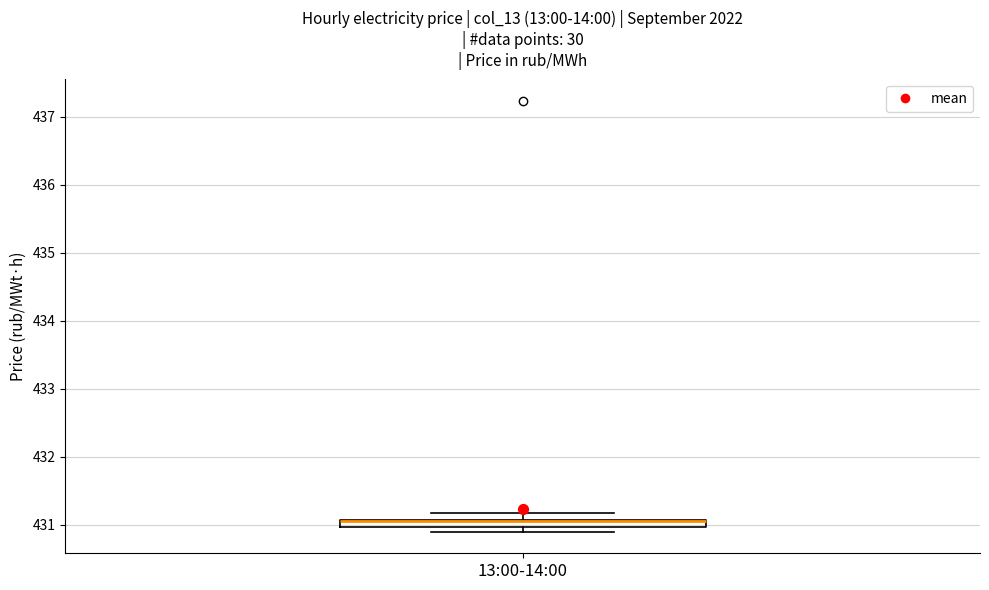

Where is the upper edge of the box for 13:00-14:00 on the y-axis? The values are not printed on the chart, so give them approximately, as read against the axis.

431.1